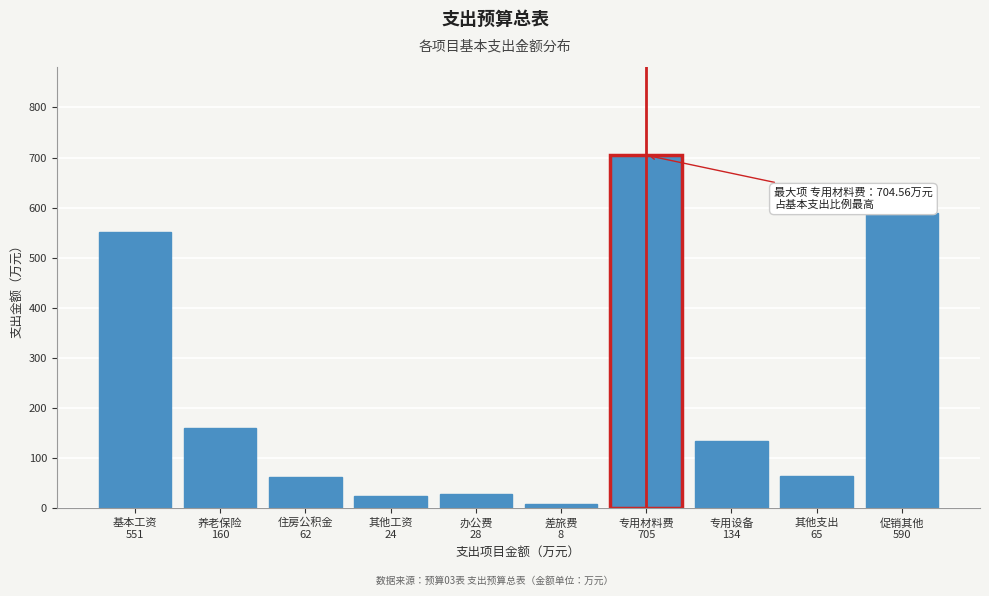

What is the greatest value displayed?

704.6